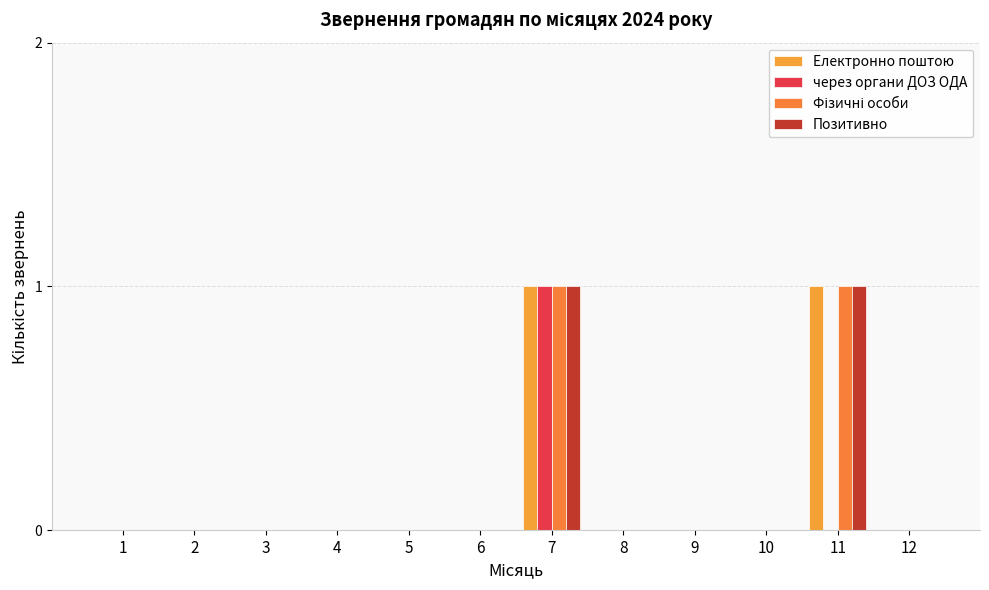

Are the bars grouped side by side (vs. stacked)?

Yes